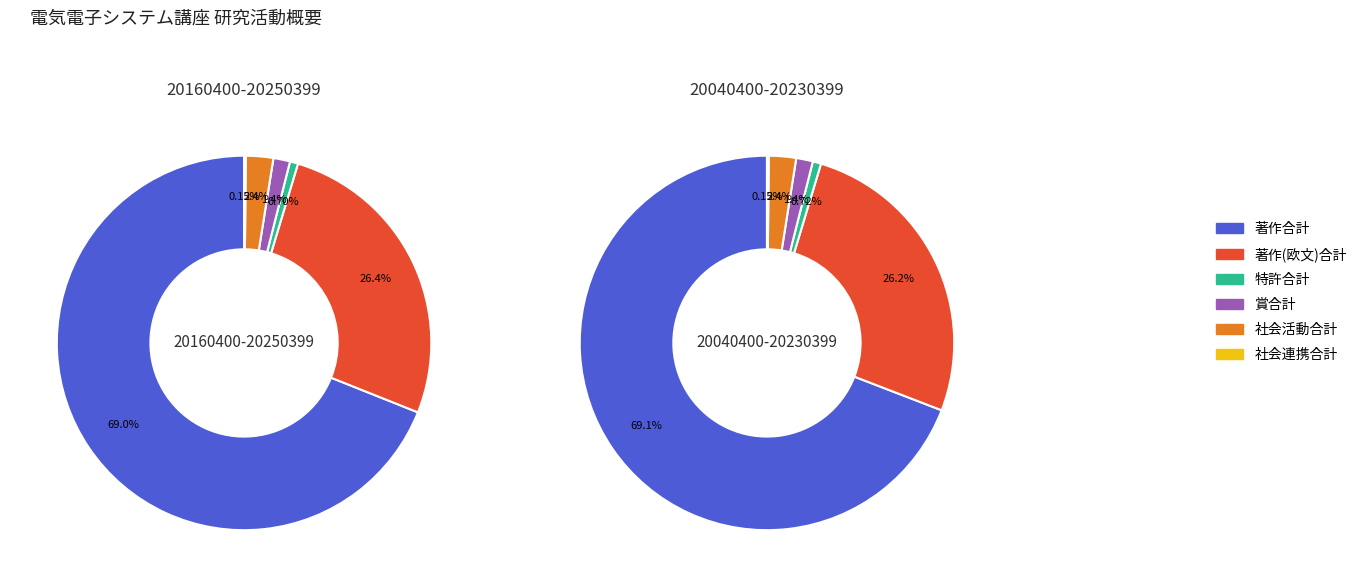

To the nearest percent, what portion does 20040400-20230399 represent?

49%